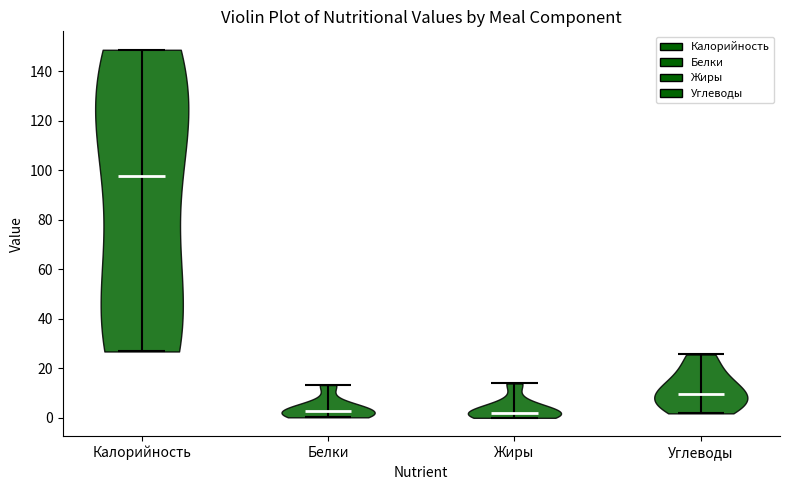

Reading left to right, read every violin against the y-axis: where its median line is, and the lowest and highest points it reaches. The values are not printed on the chart, so give them approximately, as read against the axis.

Калорийность: median line 98, lowest point 26, highest point 148
Белки: median line 2, lowest point 0, highest point 14
Жиры: median line 2, lowest point 0, highest point 14
Углеводы: median line 10, lowest point 2, highest point 26